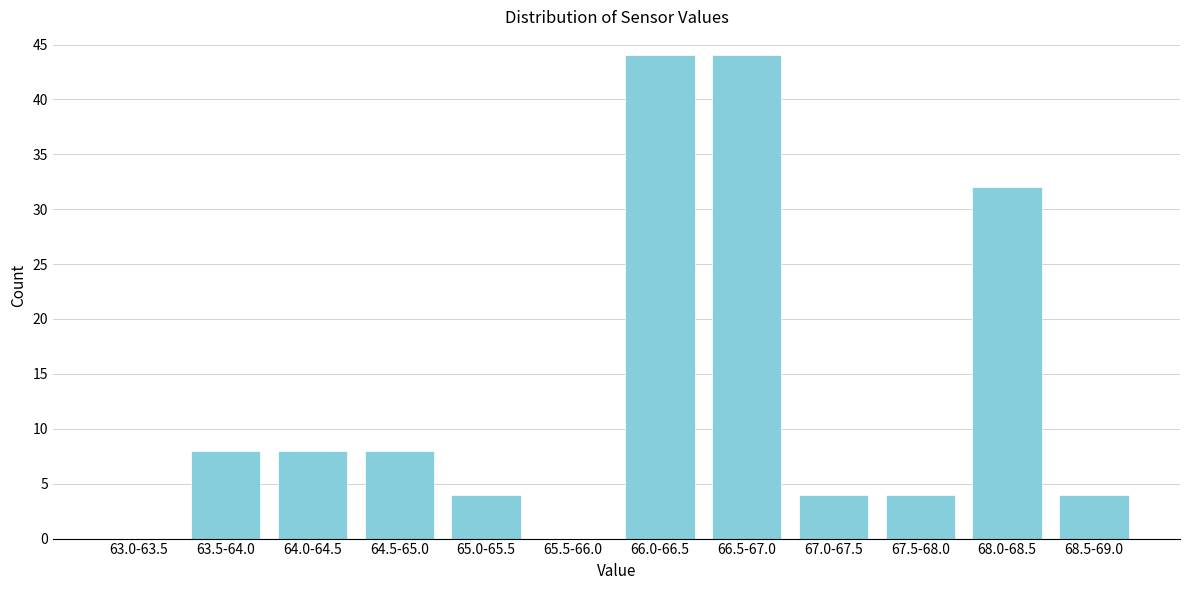

Reading right to left, extract all data points from this chart.

68.5-69.0=4	68.0-68.5=32	67.5-68.0=4	67.0-67.5=4	66.5-67.0=44	66.0-66.5=44	65.5-66.0=0	65.0-65.5=4	64.5-65.0=8	64.0-64.5=8	63.5-64.0=8	63.0-63.5=0